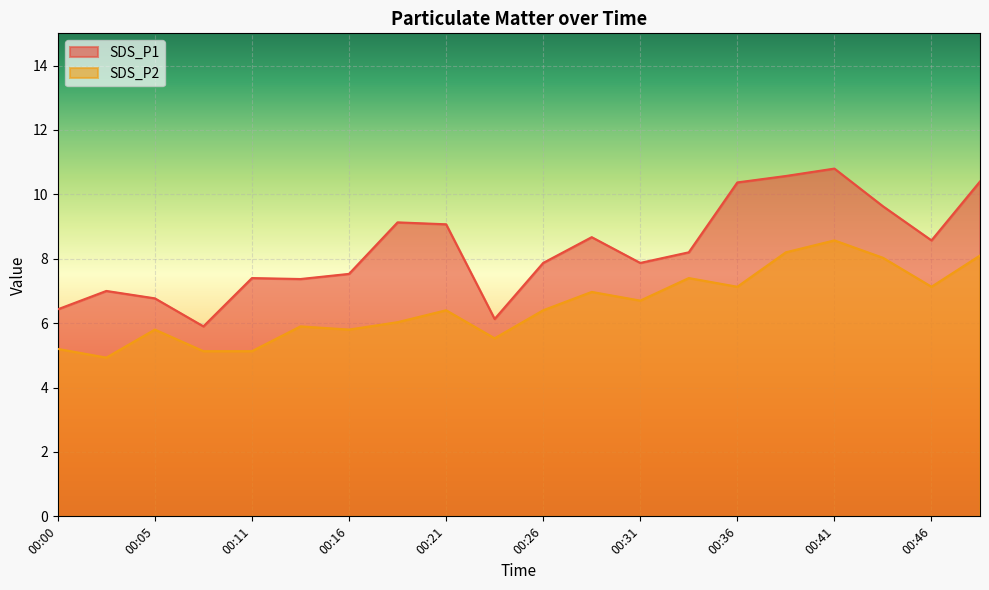

What is the sum of the SDS_P2 values at 00:46 and 00:41?

15.7